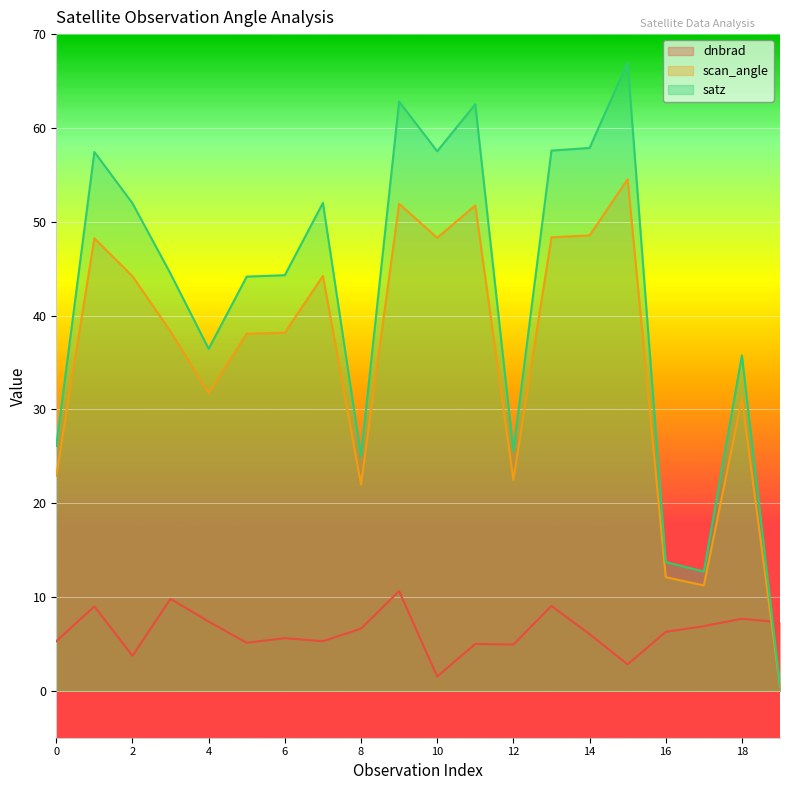

True or false: dnbrad has more than 1 points higher than both neighbors.

True